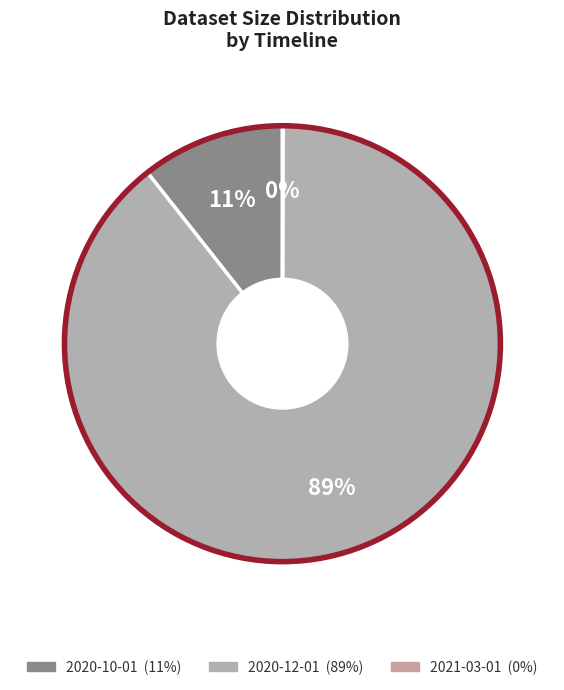

The 2021-03-01 slice represents 0% of the pie. True or false?

True